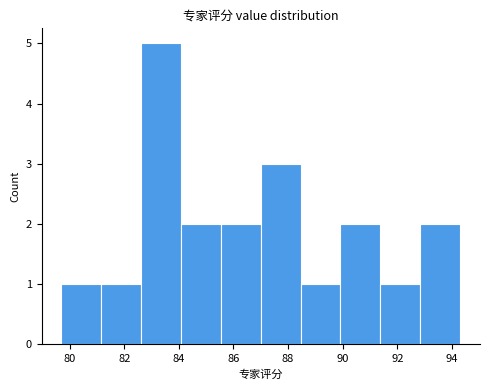

Reading left to right, list every bar in this chart as the range it spans on the x-axis followed by its height. Neither the bar edges nor the heights are printed on the chart, so give them approximately, as read against the axes.

79.70 to 81.16: 1
81.16 to 82.62: 1
82.62 to 84.08: 5
84.08 to 85.54: 2
85.54 to 87.00: 2
87.00 to 88.46: 3
88.46 to 89.92: 1
89.92 to 91.38: 2
91.38 to 92.84: 1
92.84 to 94.30: 2